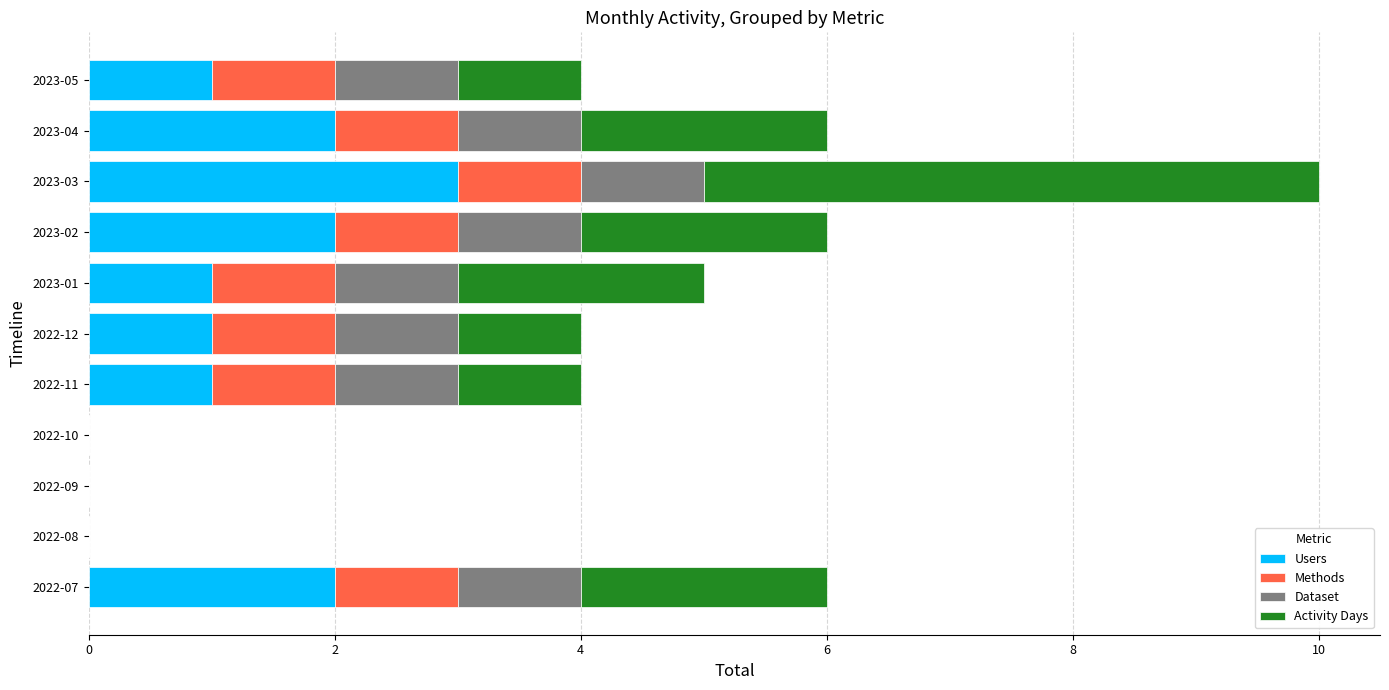

At which category is the sum across all series the highest?

2023-03